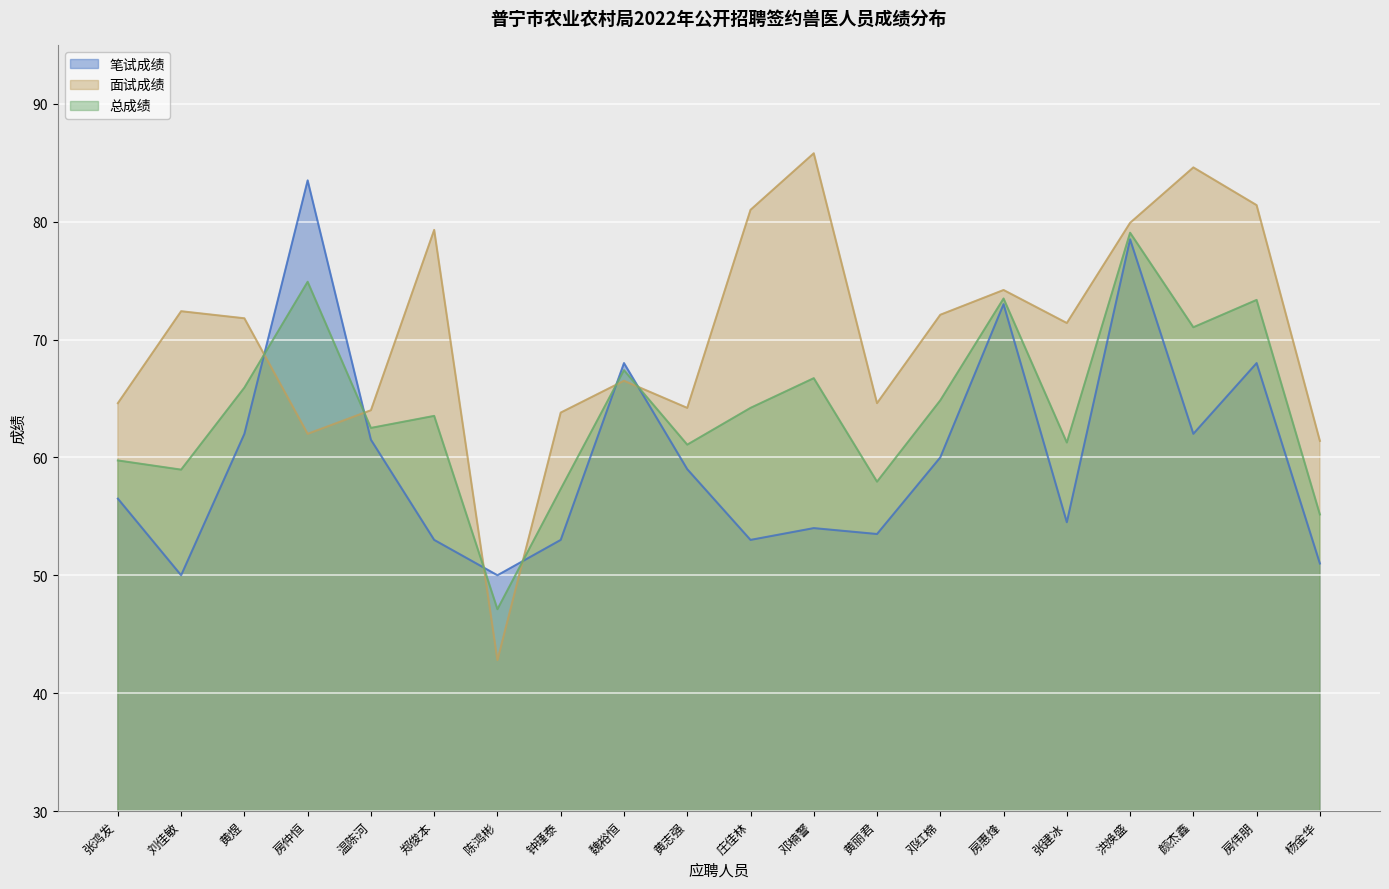

Between 钟瑾泰 and 庄佳林, which is larger?

钟瑾泰